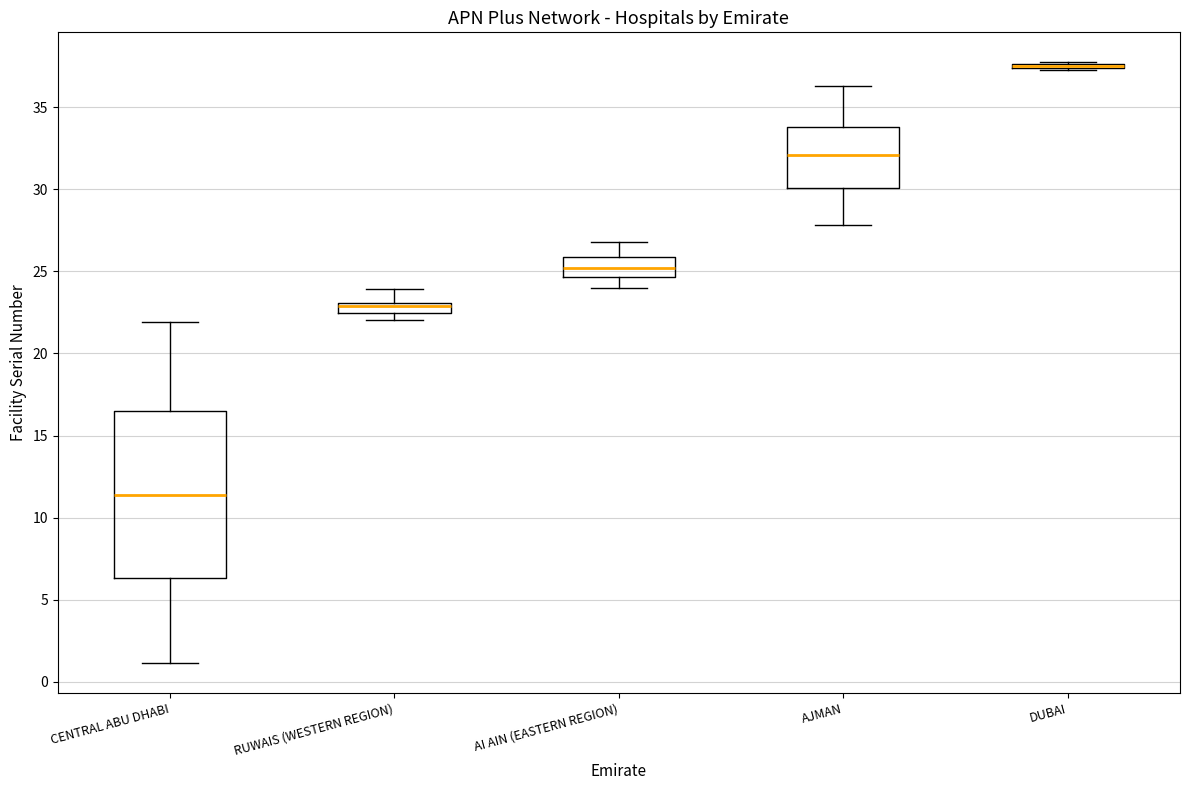

Where does the median line of the box for AI AIN (EASTERN REGION) sit on the y-axis? The values are not printed on the chart, so give them approximately, as read against the axis.

25.0